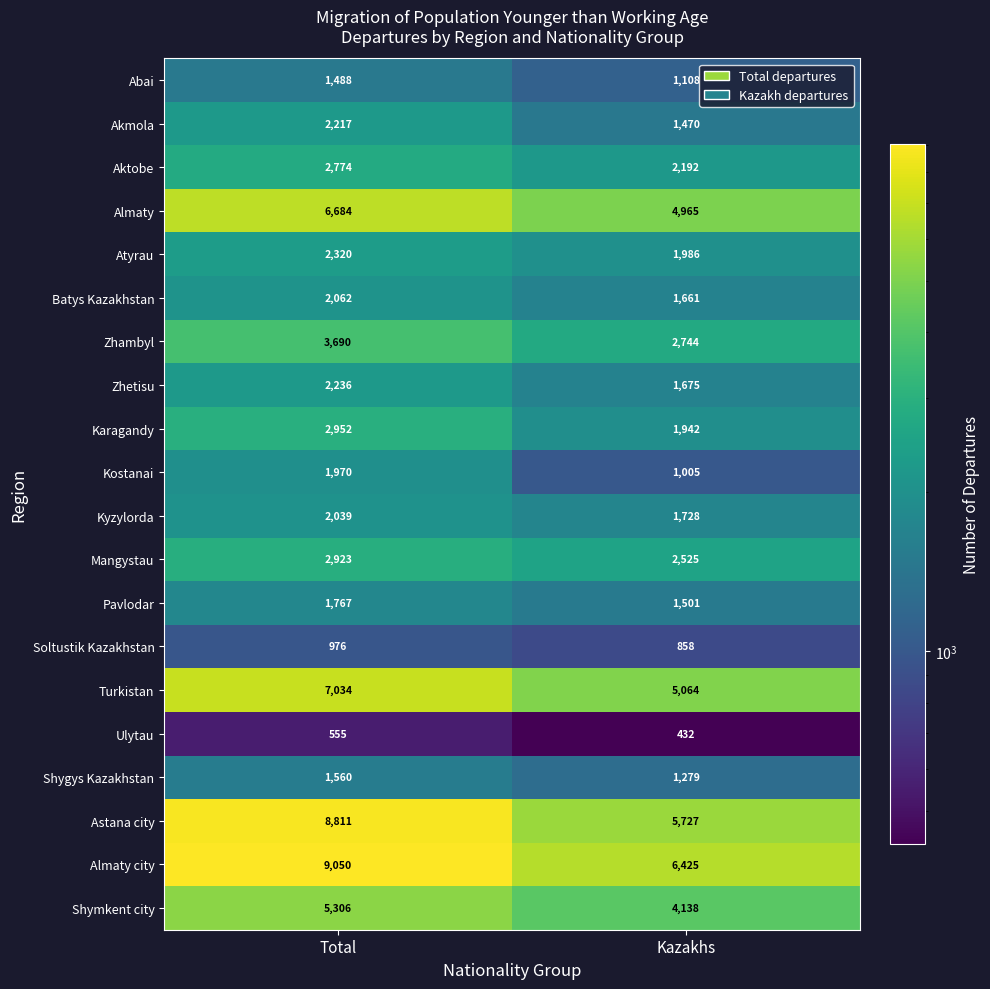

List the series in order of their peak value, highest first.

Almaty city, Astana city, Turkistan, Almaty, Shymkent city, Zhambyl, Karagandy, Mangystau, Aktobe, Atyrau, Zhetisu, Akmola, Batys Kazakhstan, Kyzylorda, Kostanai, Pavlodar, Shygys Kazakhstan, Abai, Soltustik Kazakhstan, Ulytau